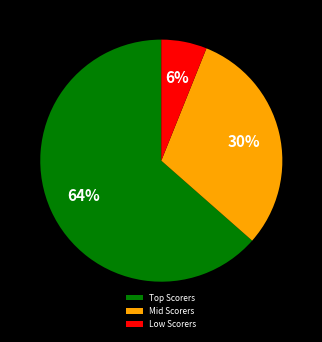

Is there any slice that represents more than half of the pie?

Yes